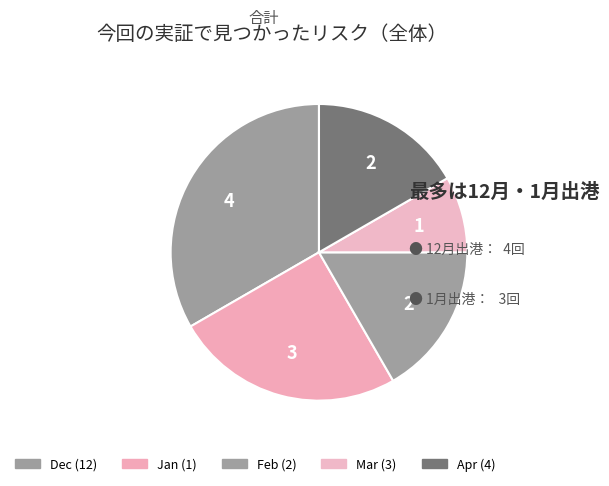

Is there a majority slice in this chart?

No